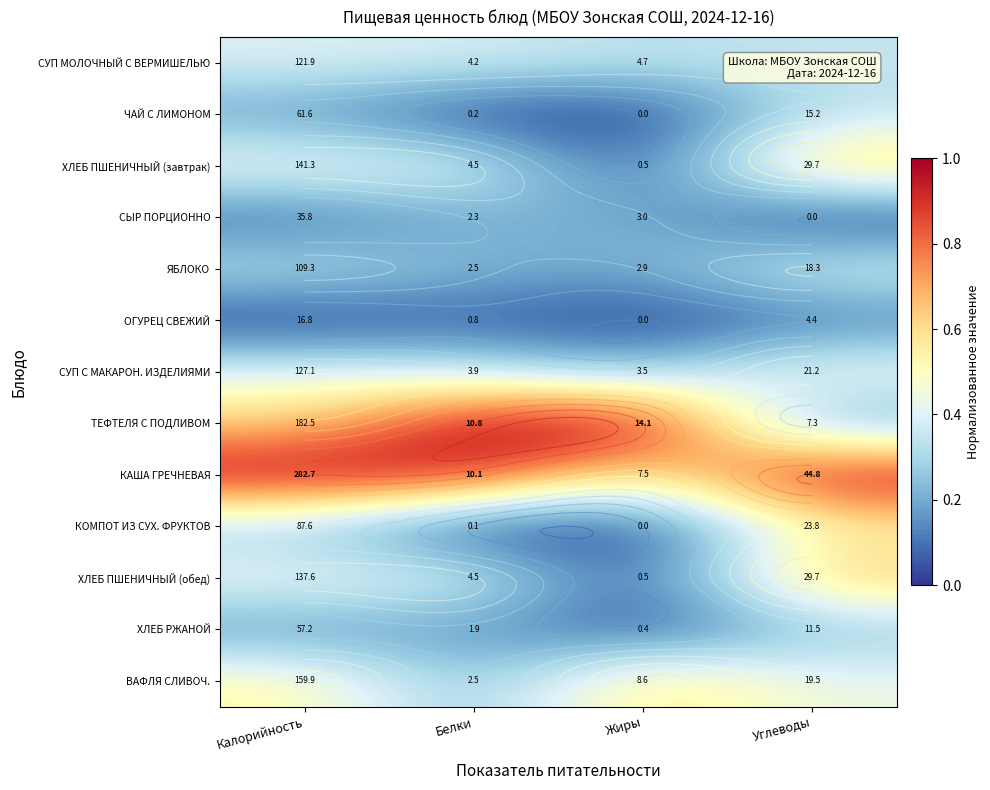

Where is ХЛЕБ ПШЕНИЧНЫЙ (обед) nearest to the value 0?

Жиры